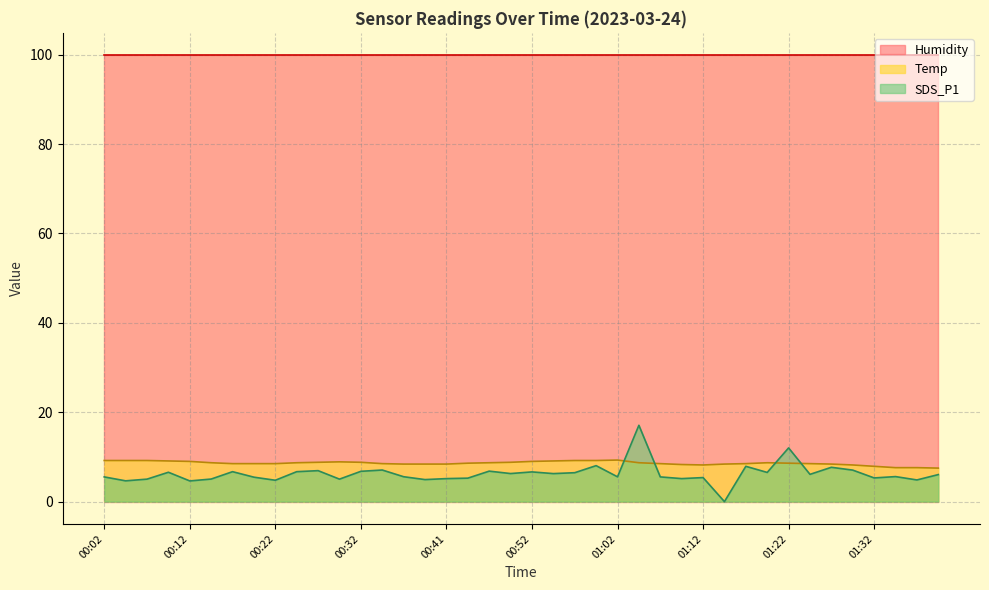

Is it true that Temp equals 13.5 at 00:24?

False